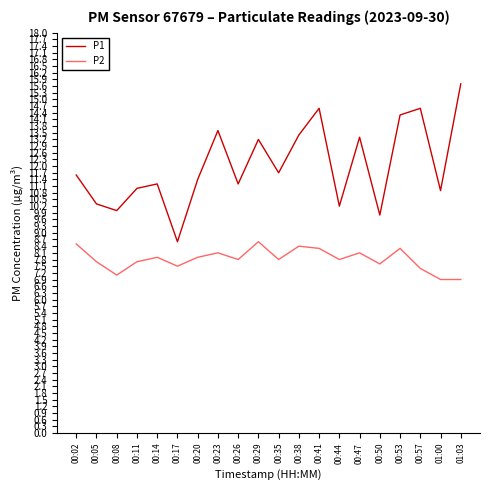

What position from the right is 00:38?

9